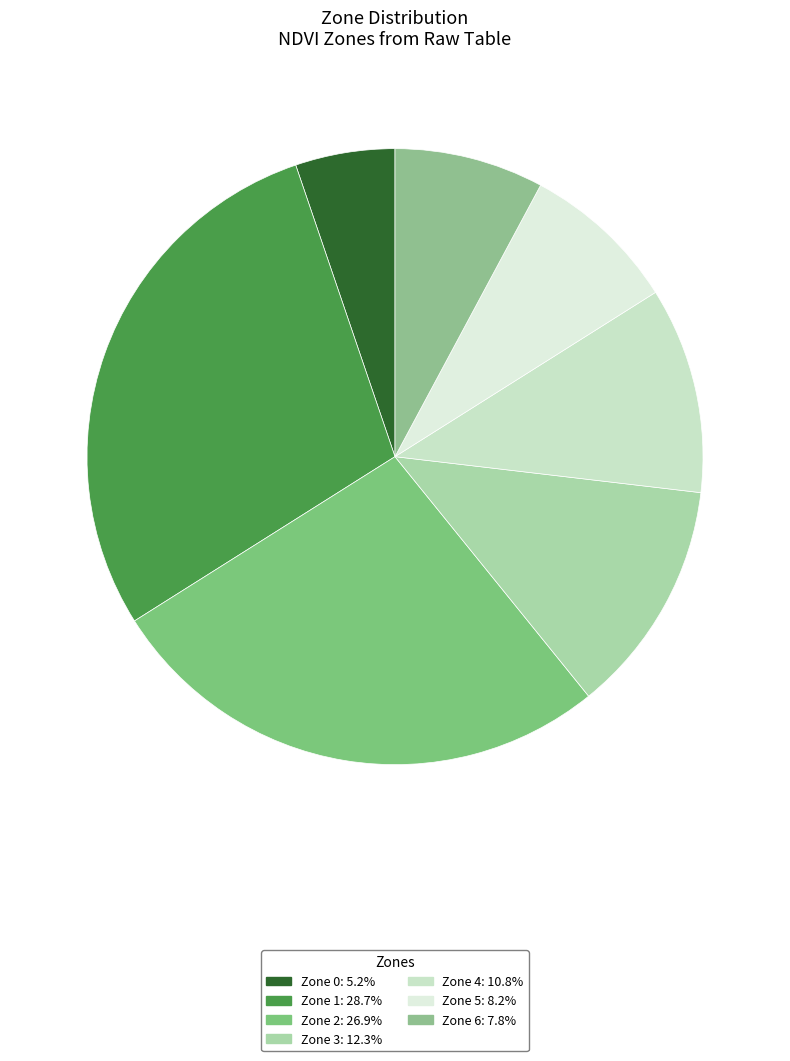

To the nearest percent, what portion does Zone 6 represent?

8%